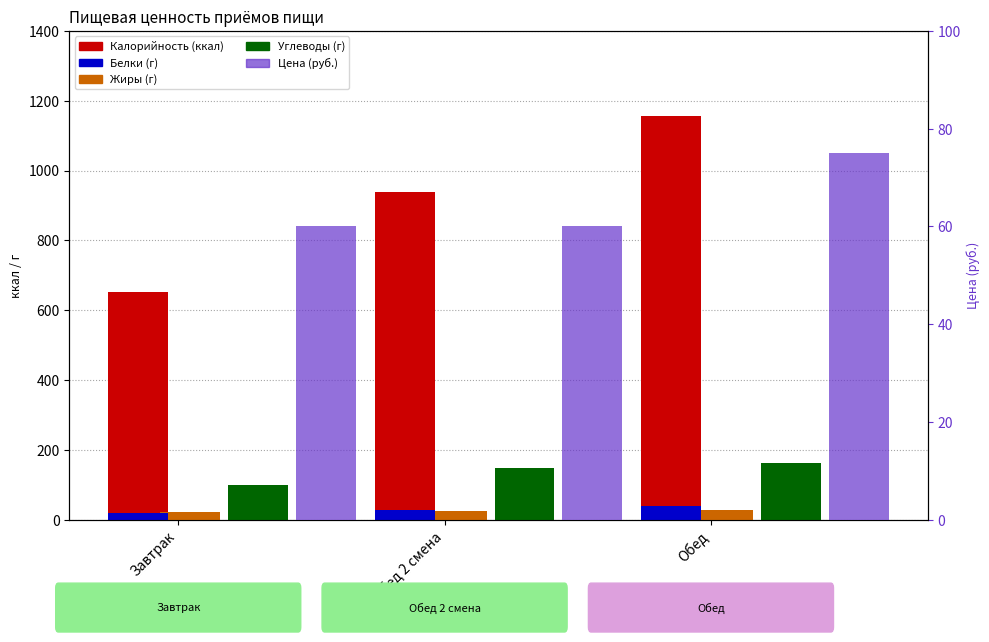

Which category has the lowest value in the Цена (руб.) series?

Обед 2 смена